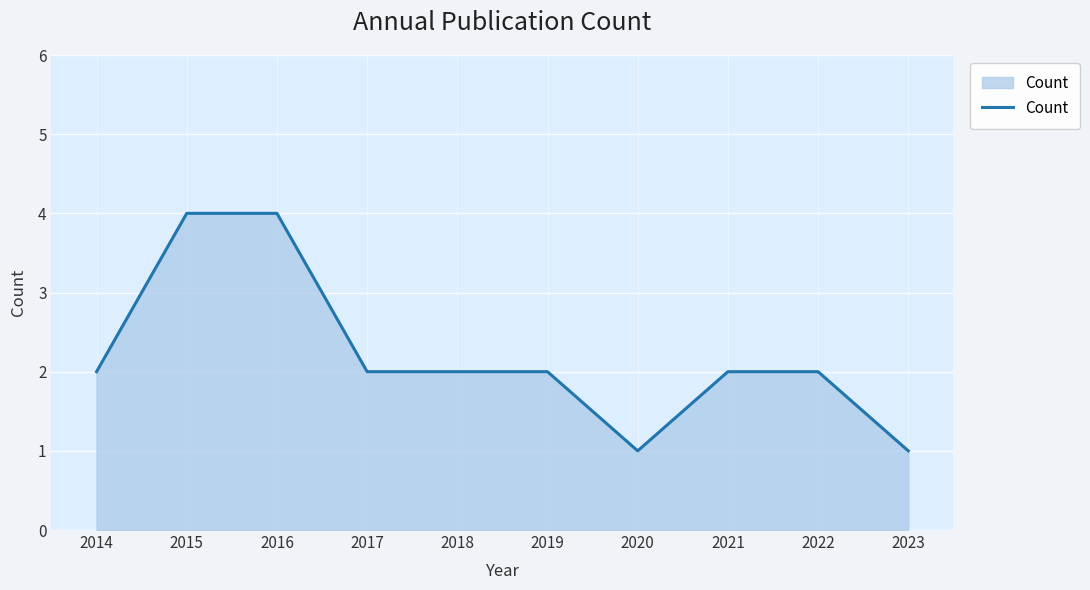

Reading left to right, what are all the values shown in this chart?

2	4	4	2	2	2	1	2	2	1